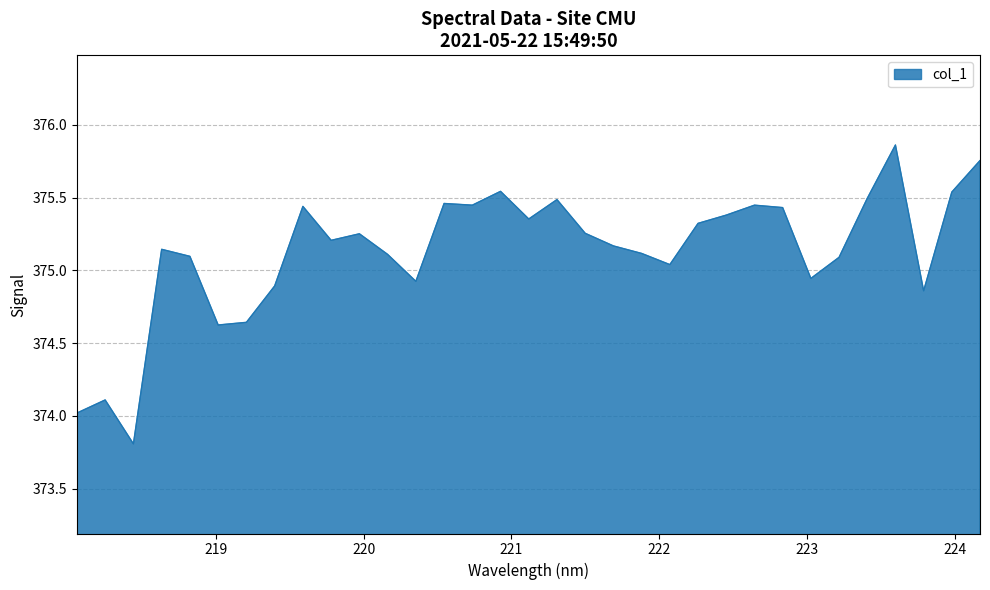

What is the difference between the maximum and minimum values?

2.1